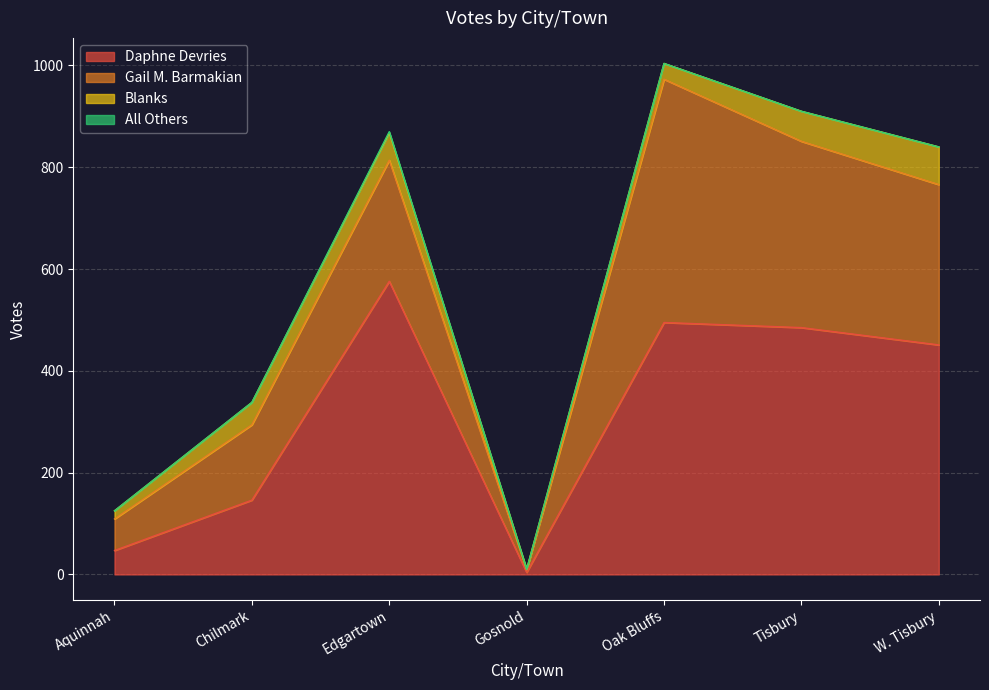

How many interior local valleys does the Gail M. Barmakian series have?

1